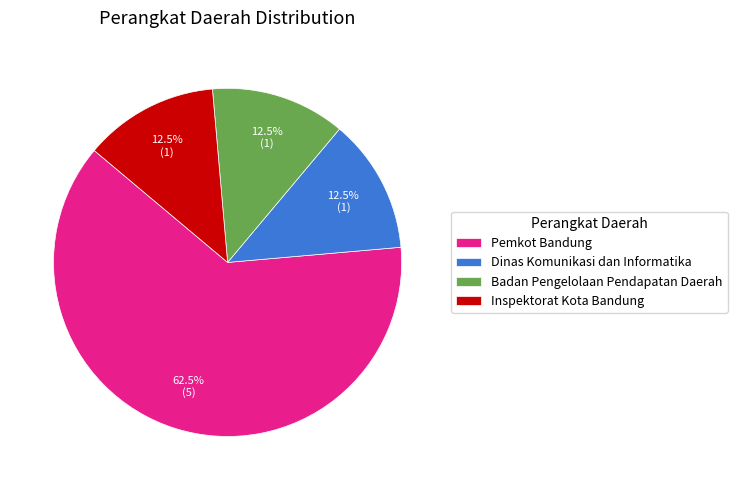

Which has a higher value, Pemkot Bandung or Inspektorat Kota Bandung?

Pemkot Bandung